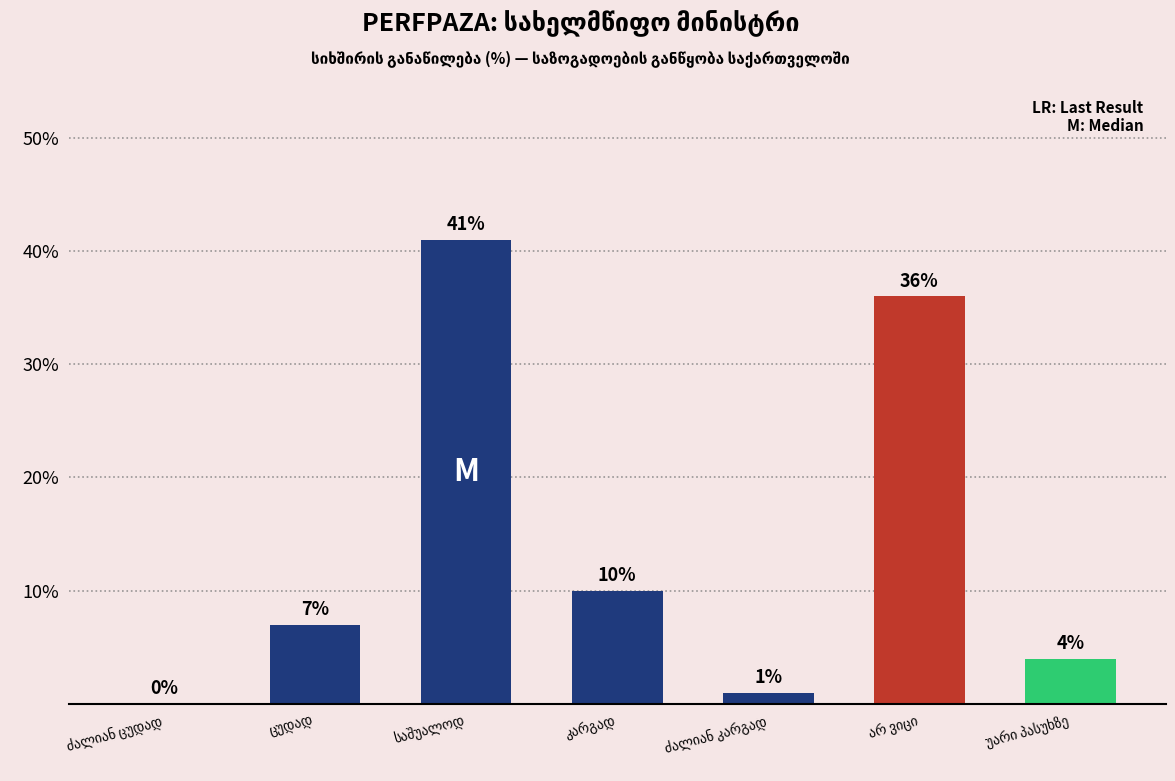

What is the sum of all values?

99